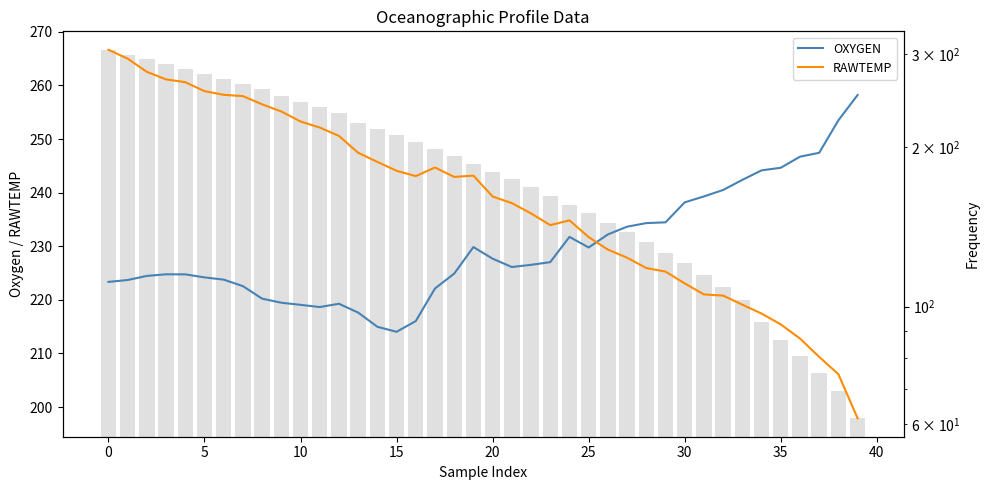

List the series in order of their peak value, highest first.

PRES, RAWTEMP, OXYGEN